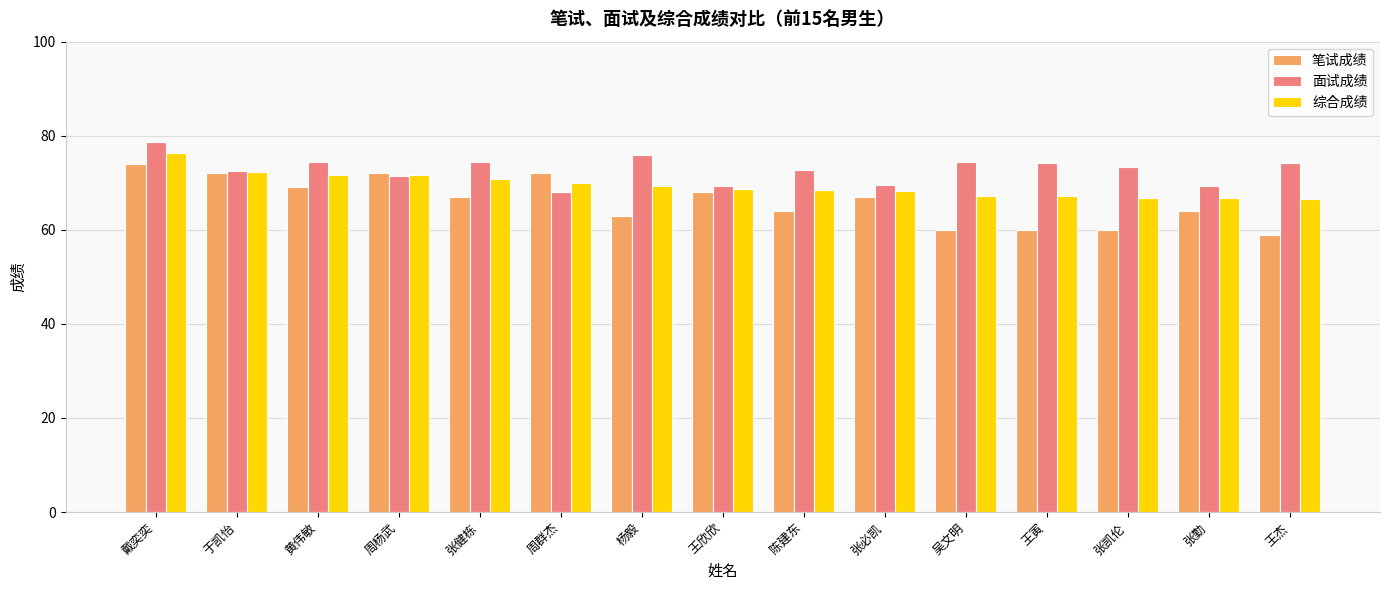

What is the sum of the 笔试成绩 values at 陈建东 and 王欣欣?

132.0